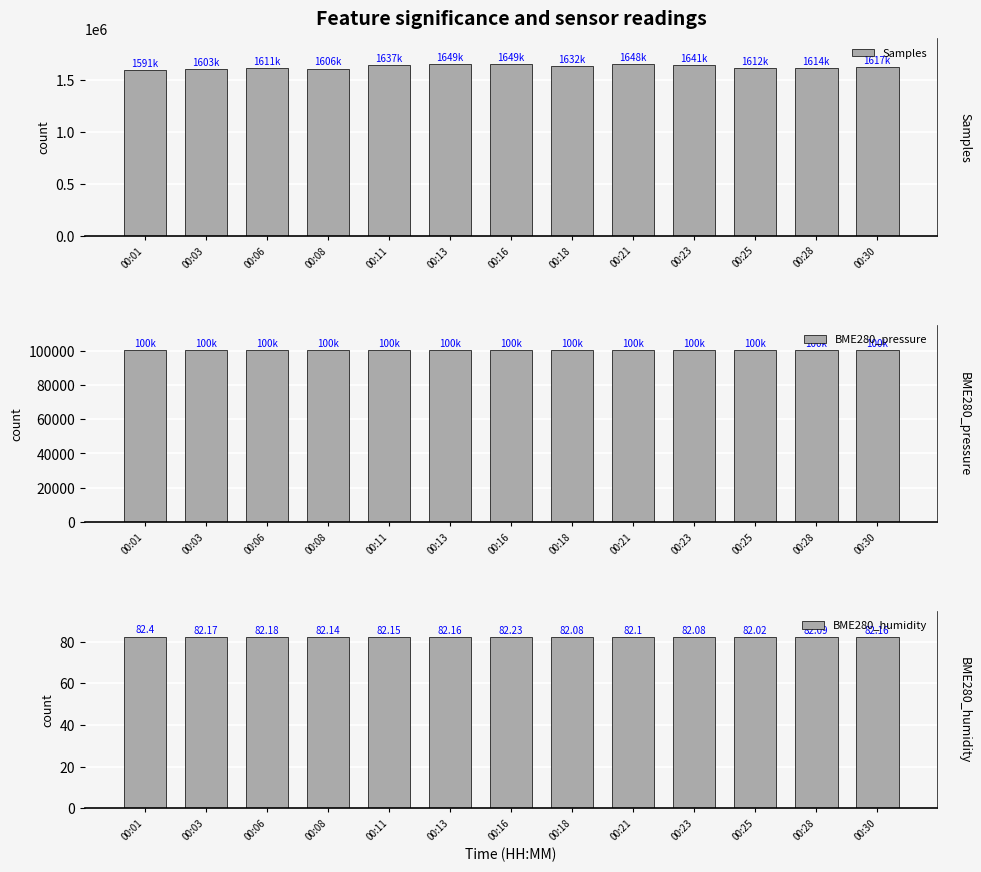

The BME280_pressure series shows 180274.2 at 00:13. True or false?

False